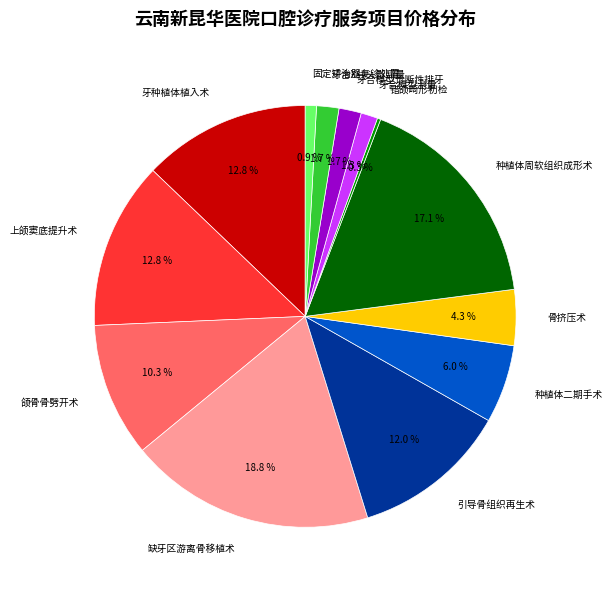

What is the largest slice in the pie chart?

缺牙区游离骨移植术